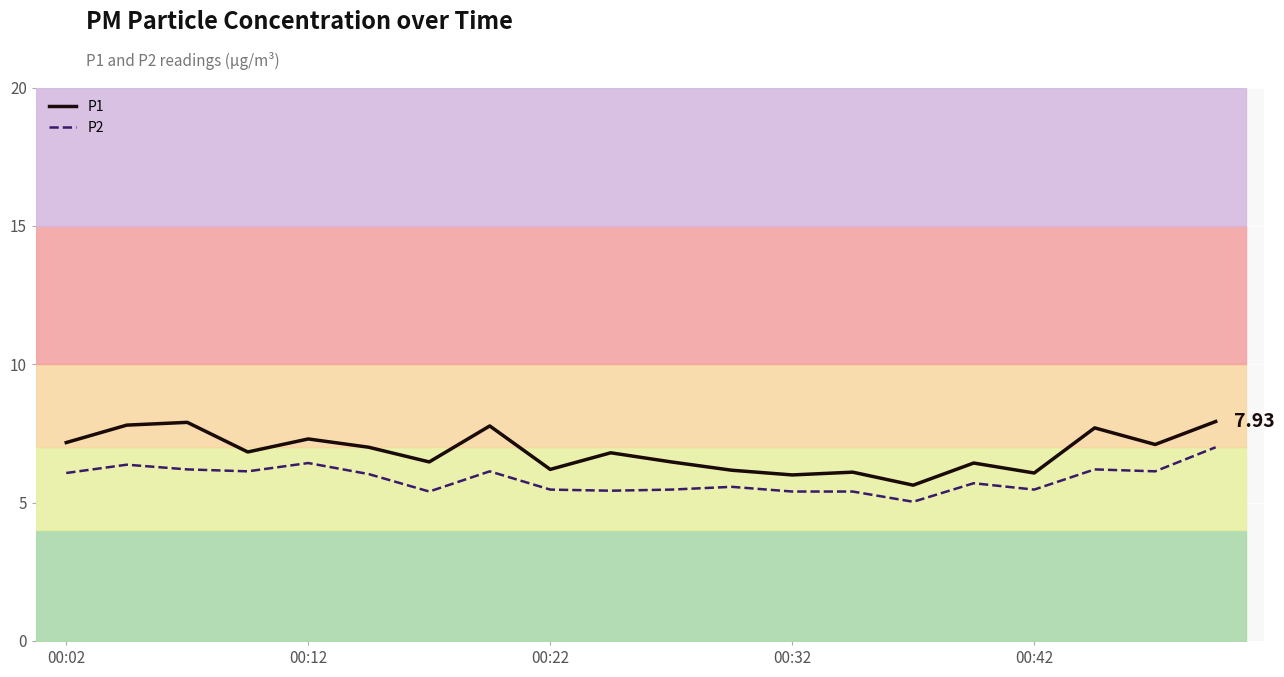

Reading left to right, extract all data points from this chart.

P1: 7.2	7.8	7.9	6.8	7.3	7.0	6.5	7.8	6.2	6.8	6.5	6.2	6.0	6.1	5.6	6.4	6.1	7.7	7.1	7.9
P2: 6.1	6.4	6.2	6.1	6.4	6.0	5.4	6.1	5.5	5.4	5.5	5.6	5.4	5.4	5.0	5.7	5.5	6.2	6.1	7.0